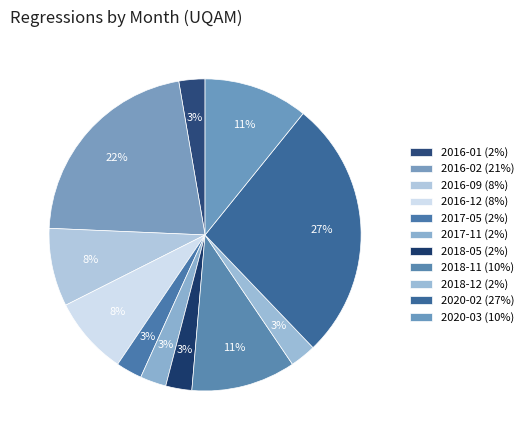

Is 2016-09 the majority of the pie?

No